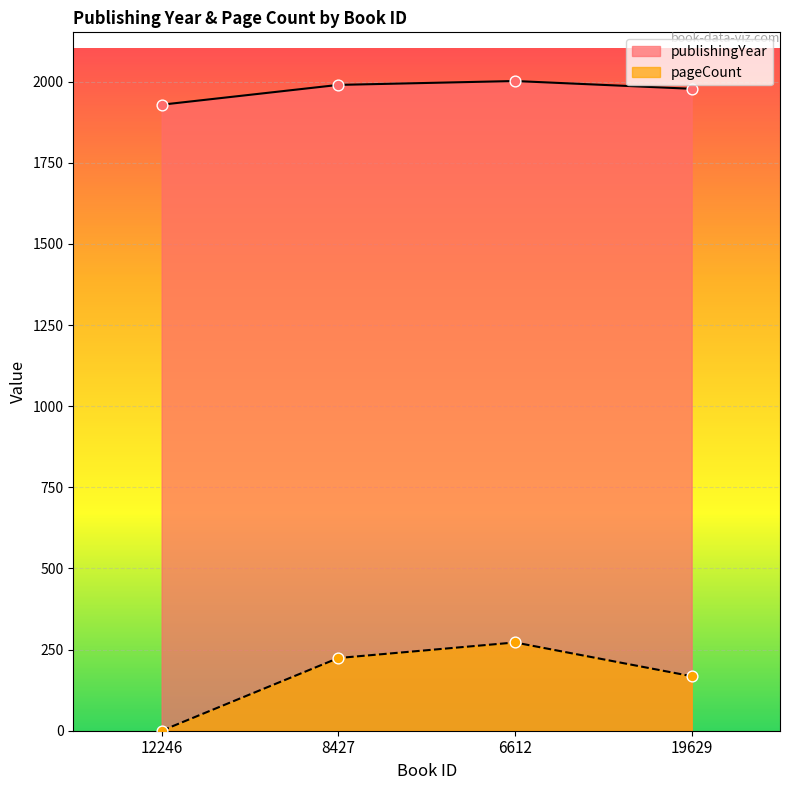

Which series reaches the maximum Y coordinate?

publishingYear